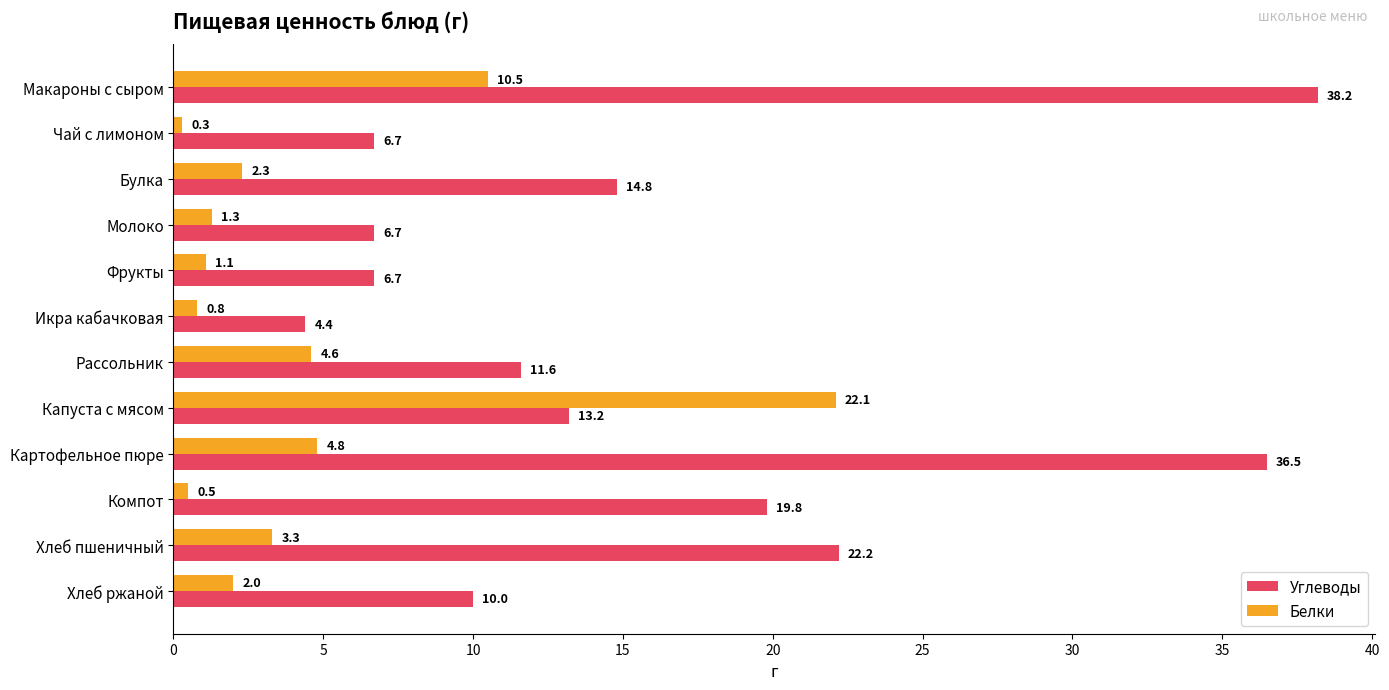

Which series changed the most between Икра кабачковая and Капуста с мясом?

Белки